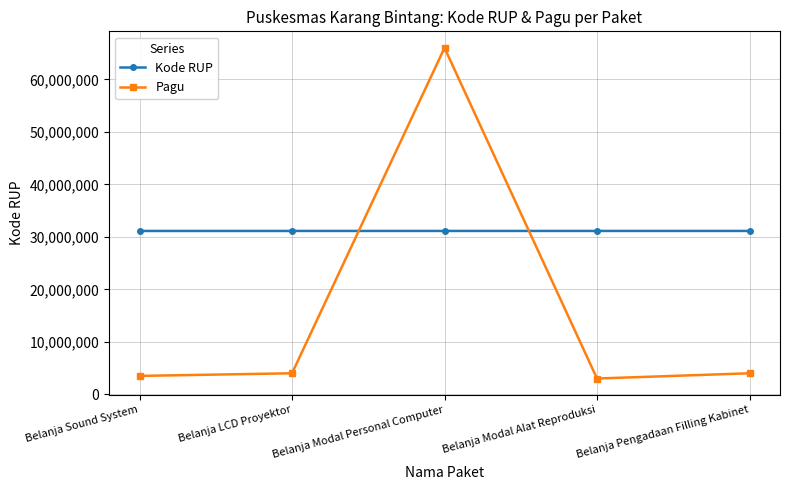

What is the highest value of the Kode RUP series?

31119930